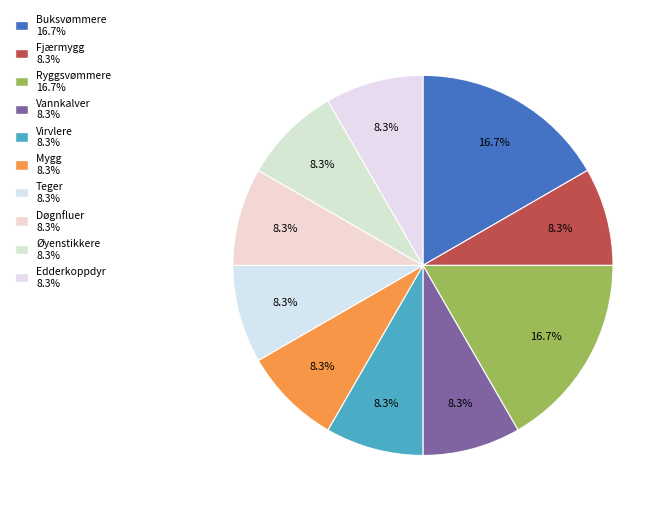

How many segments does this pie chart have?

10